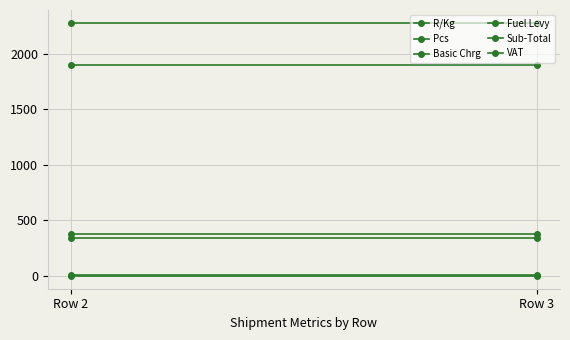

Is it true that Fuel Levy equals 380 at Row 2?

True